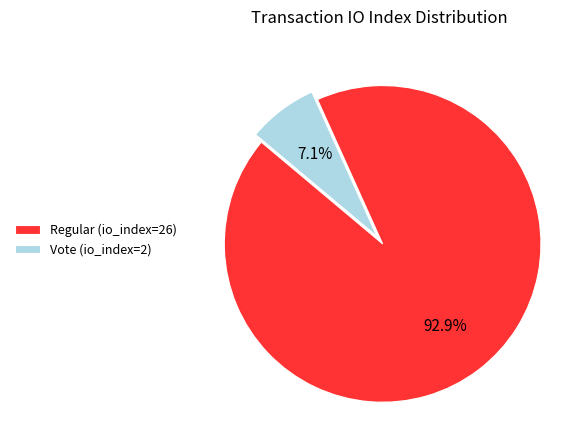

Between Regular (io_index=26) and Vote (io_index=2), which is larger?

Regular (io_index=26)